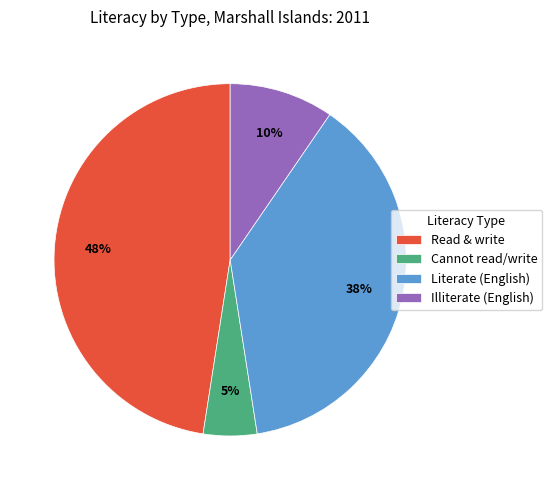

Does any single category account for the majority?

No